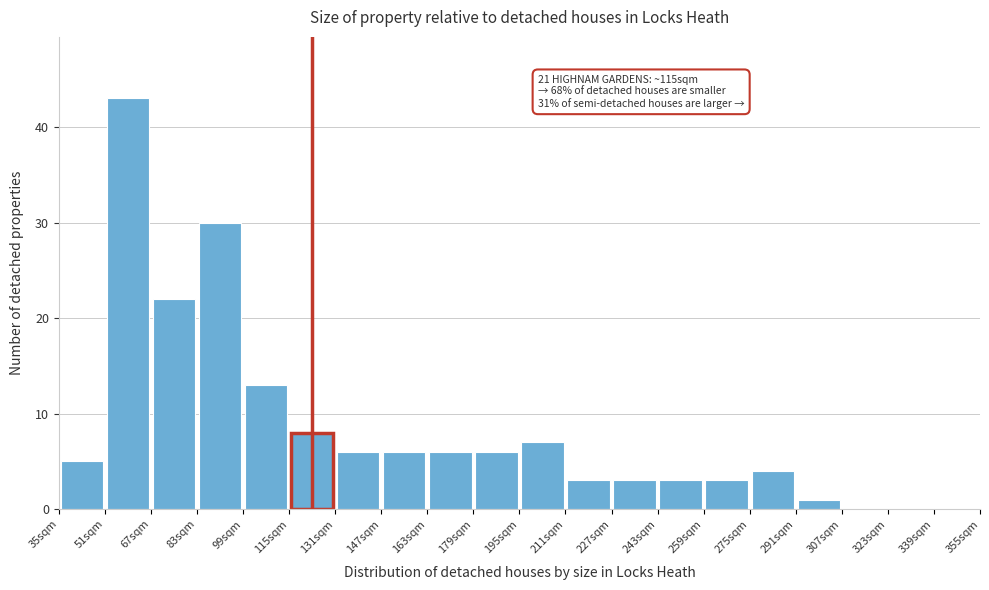

Over which range of the x-axis is the bar tallest?

51 to 67